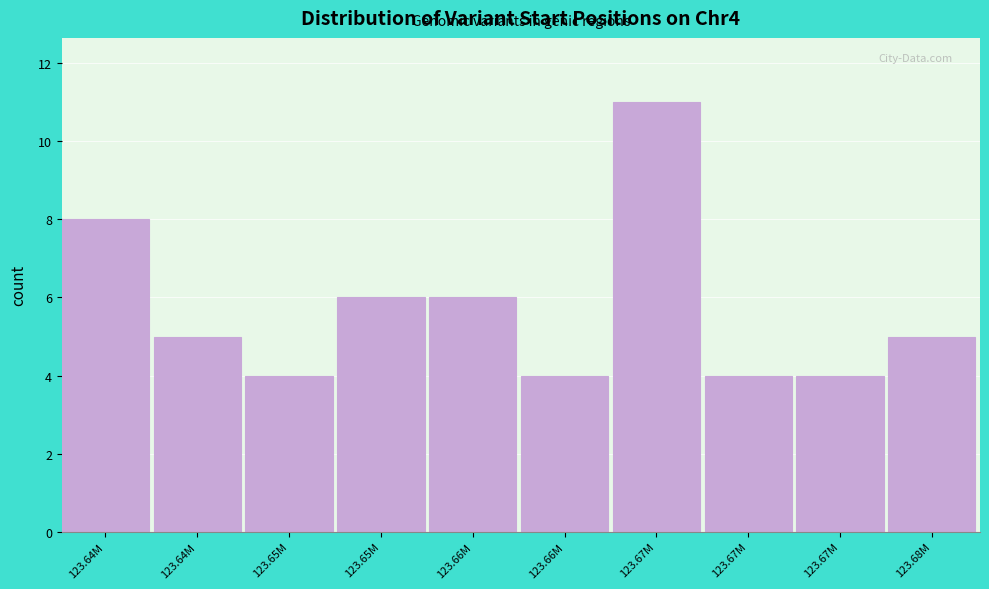

How many bars are there in total?

10